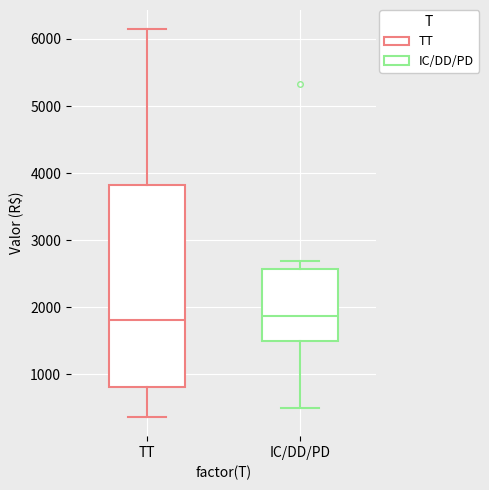

Where does the median line of the box for TT sit on the y-axis? The values are not printed on the chart, so give them approximately, as read against the axis.

1800